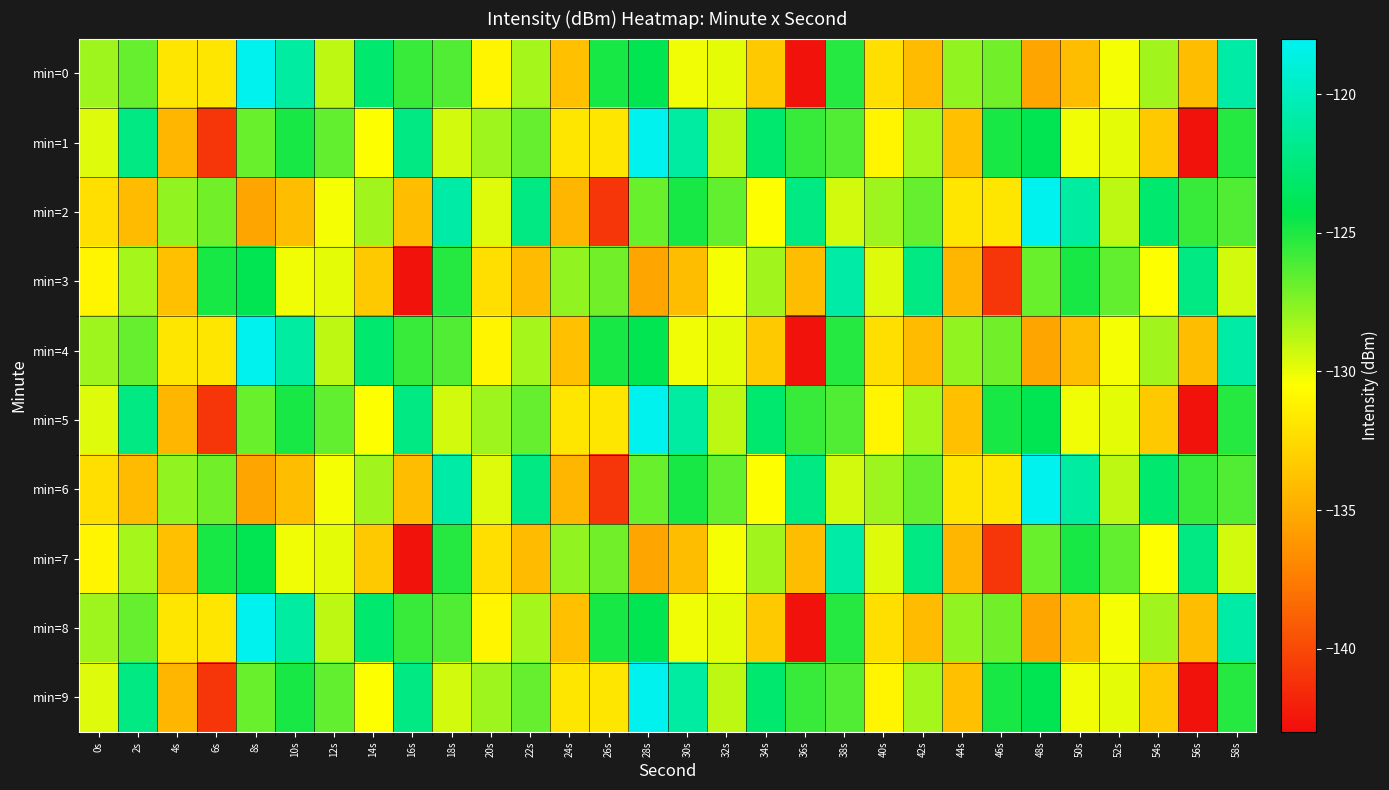

At which category is the sum across all series the highest?

58s